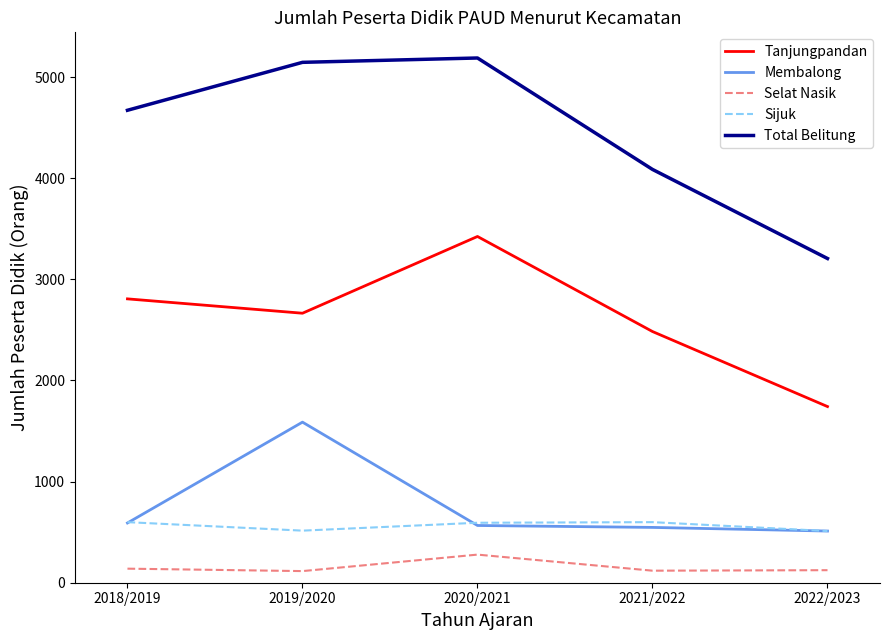

Which series has the largest range (max minus min)?

Total Belitung